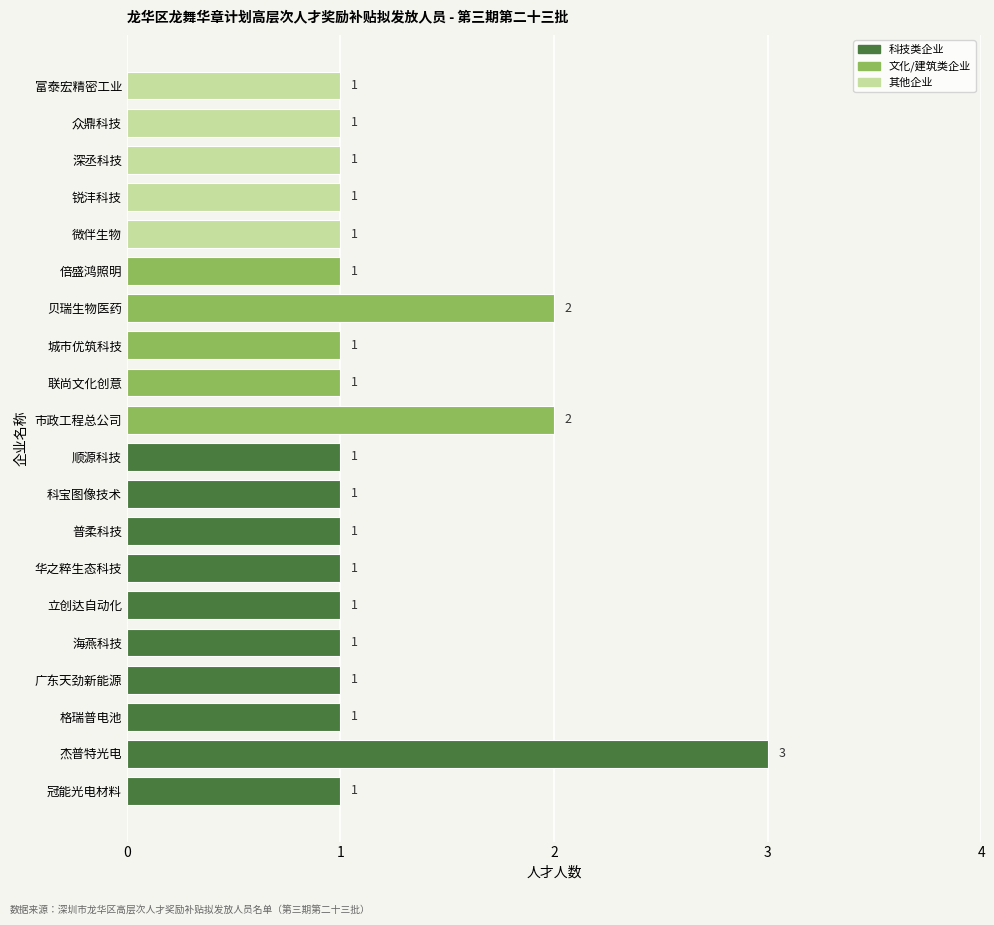

What is the sum of all values?

24